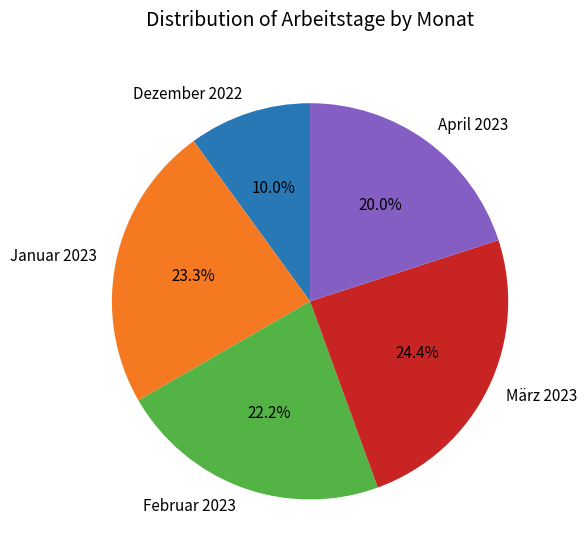

Is it true that April 2023 is 20% of the pie?

True